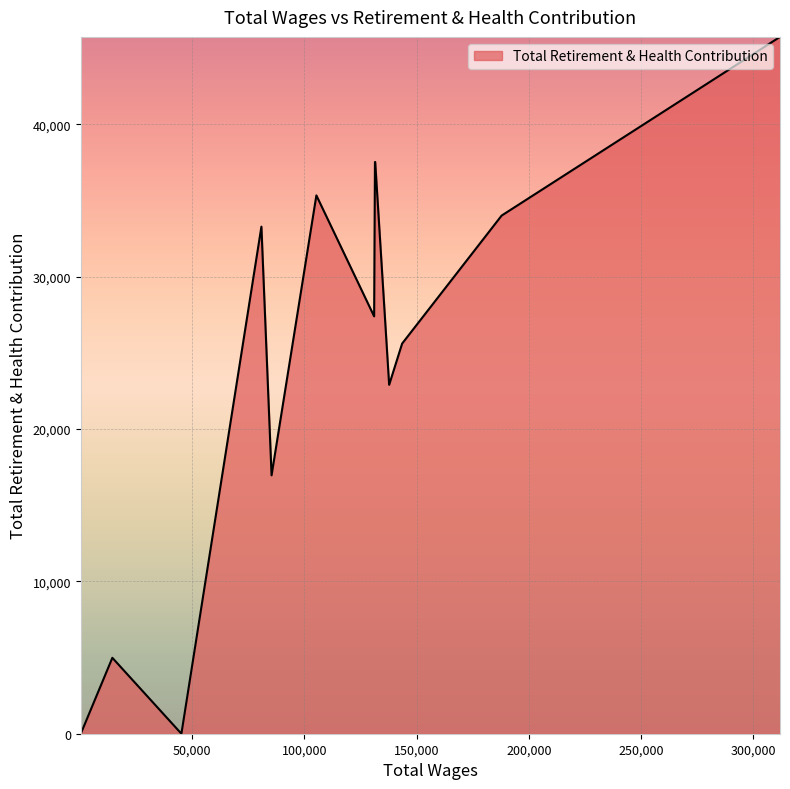

What is the maximum value shown in the chart?

45729